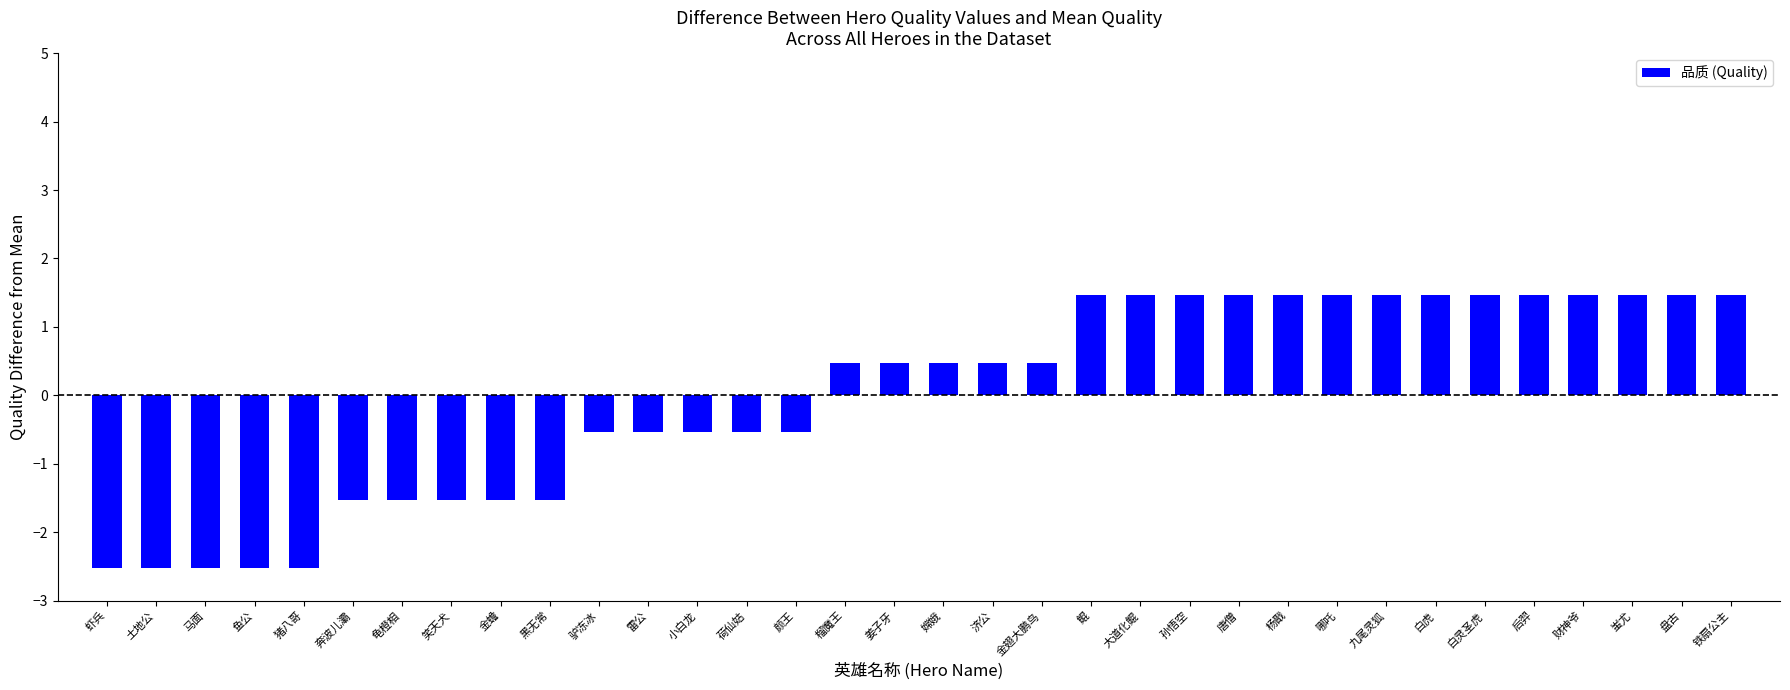

Reading left to right, extract all data points from this chart.

虾兵=-2.5	土地公=-2.5	马面=-2.5	鱼公=-2.5	猪八哥=-2.5	奔波儿灞=-1.5	龟橙相=-1.5	笑天犬=-1.5	金蟾=-1.5	黑无常=-1.5	驴冻冰=-0.5	雷公=-0.5	小白龙=-0.5	荷仙姑=-0.5	颜王=-0.5	榴魔王=0.5	姜子牙=0.5	嫦娥=0.5	济公=0.5	金翅大鹏鸟=0.5	鲲=1.5	大道化鲲=1.5	孙悟空=1.5	唐僧=1.5	杨戬=1.5	哪吒=1.5	九尾灵狐=1.5	白虎=1.5	白灵圣虎=1.5	后羿=1.5	财神爷=1.5	蚩尤=1.5	盘古=1.5	铁扇公主=1.5